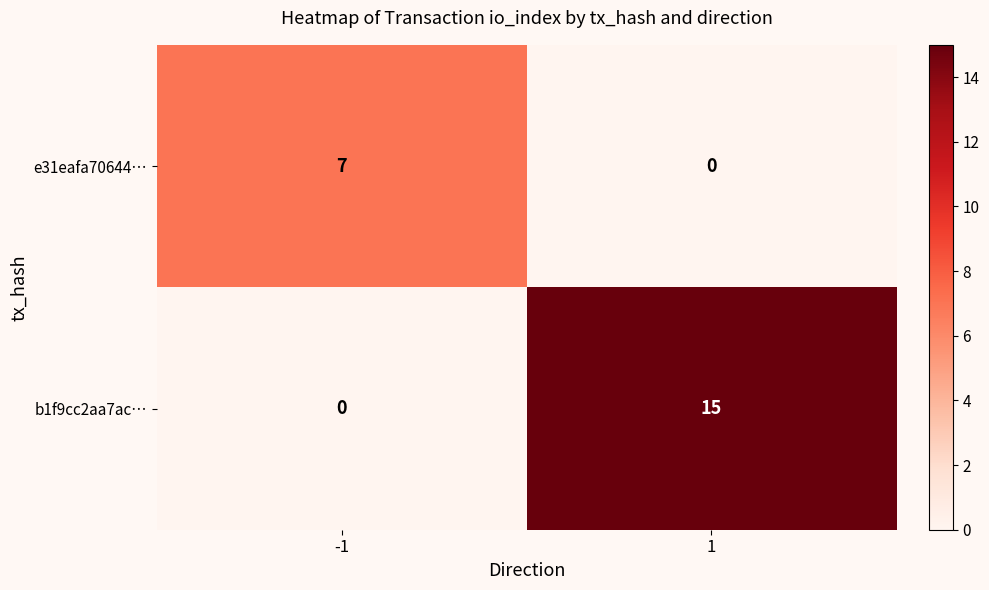

Between -1 and 1, which series saw the biggest shift?

b1f9cc2aa7ac…